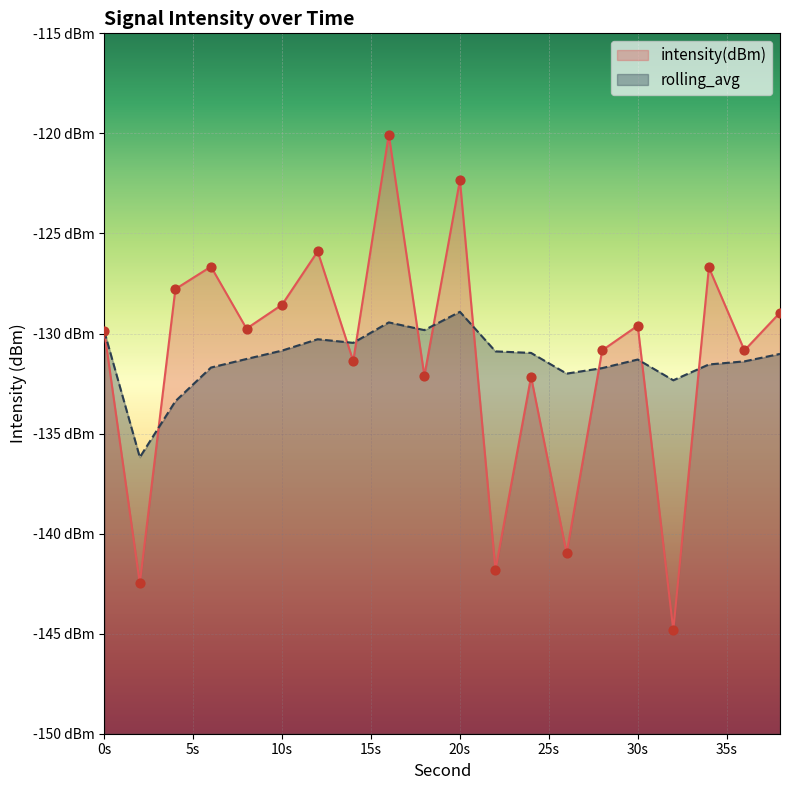

Which series has the widest spread of Y values?

intensity(dBm)